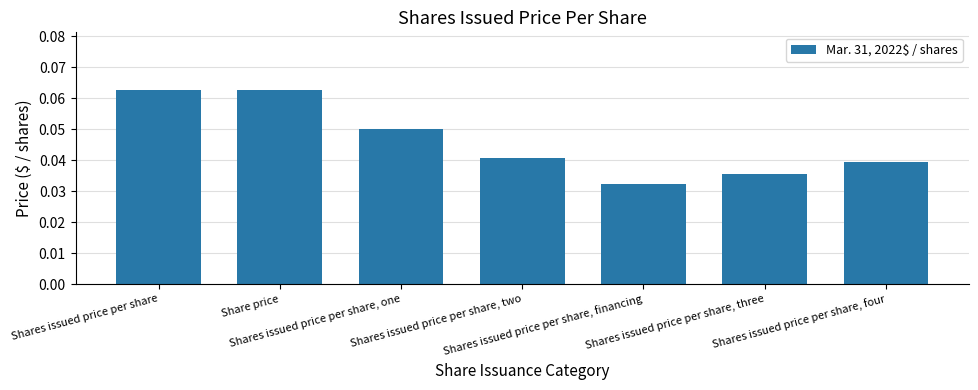

Where is the data nearest to the value 0?

Shares issued price per share, financing